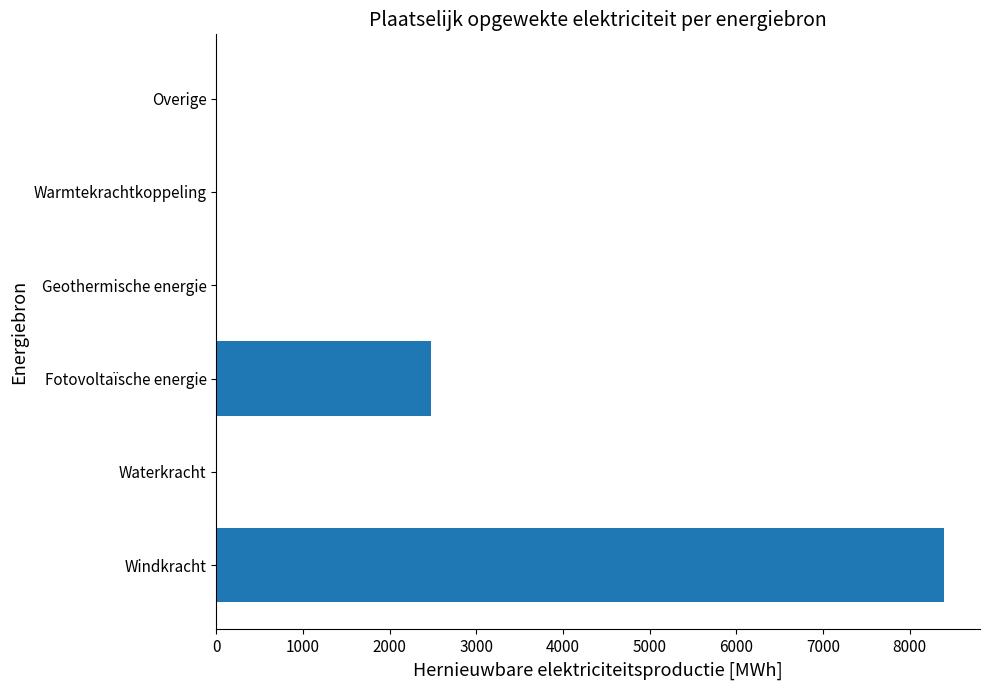

What is the greatest value displayed?

8392.8